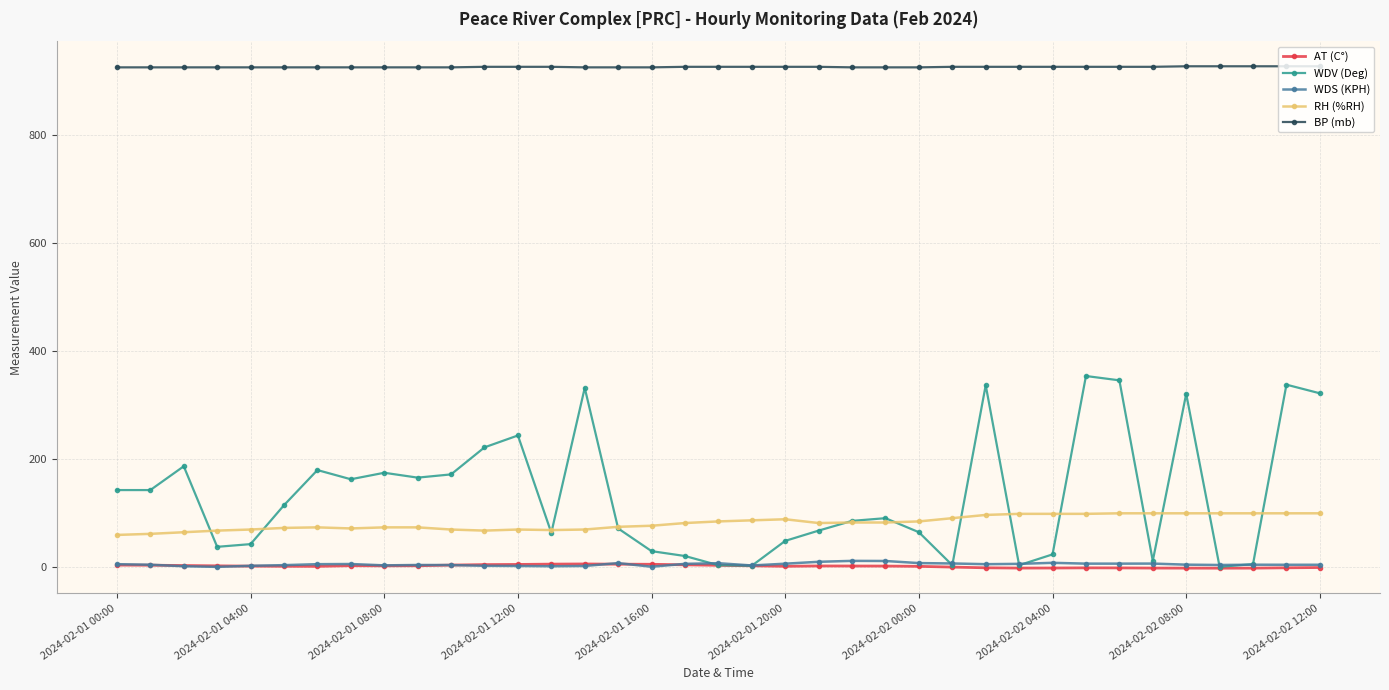

What is the sum of all BP (mb) values?

34250.0